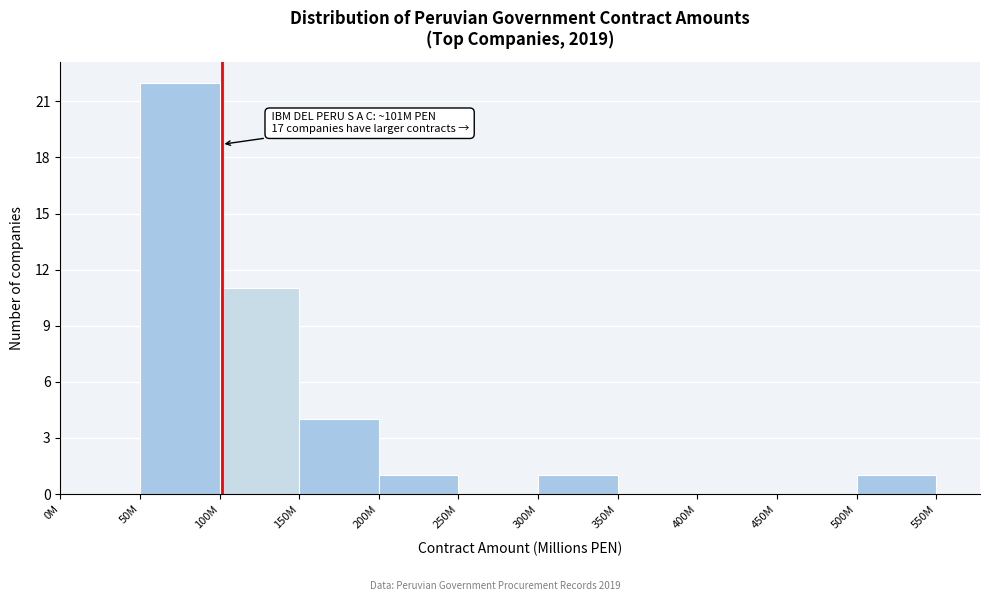

Reading left to right, extract all data points from this chart.

0M=0	50M=22	100M=11	150M=4	200M=1	250M=0	300M=1	350M=0	400M=0	450M=0	500M=1